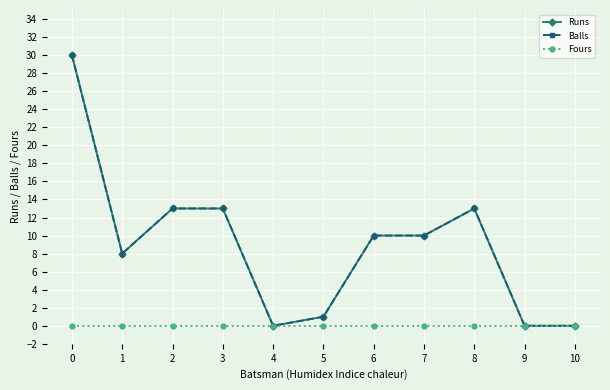

What is the spread (max minus min) of values at 6?

10